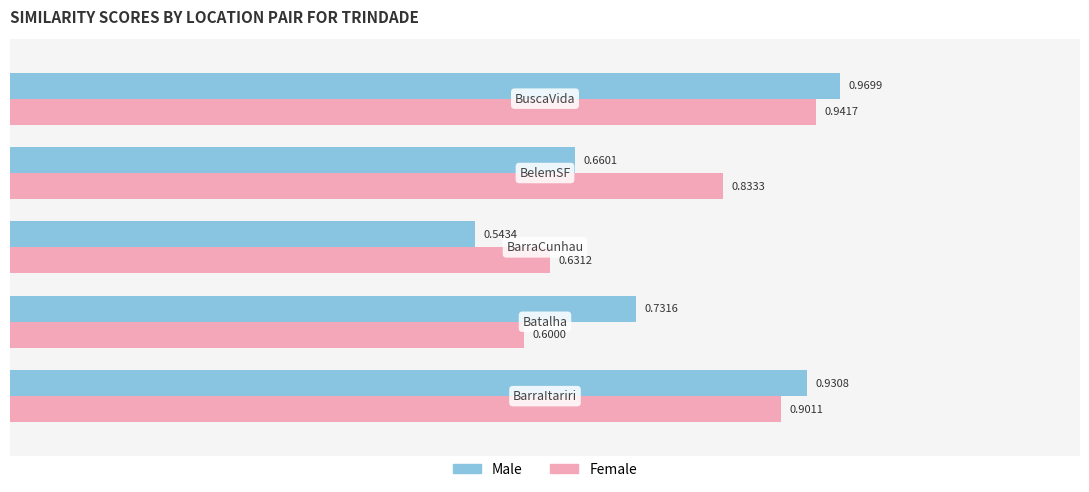

List the series in order of their peak value, highest first.

Male, Female